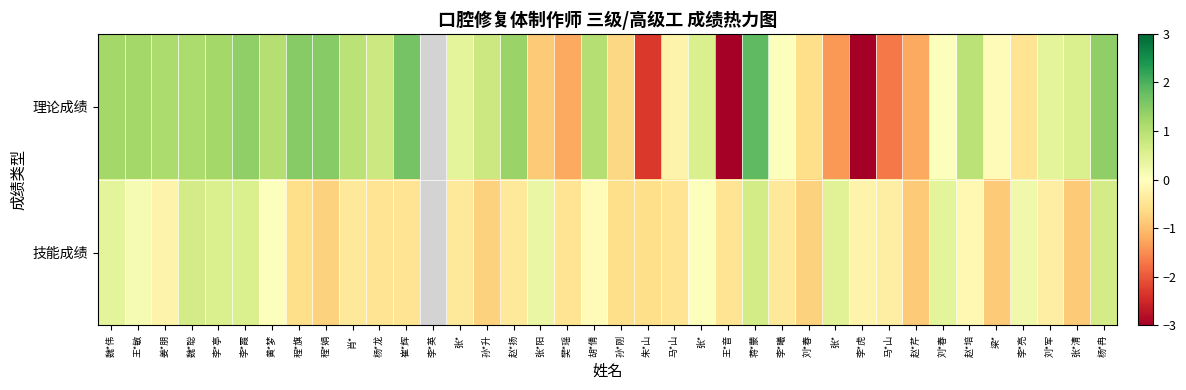

What is the difference between the highest and lowest values at 魏*聪?

0.5